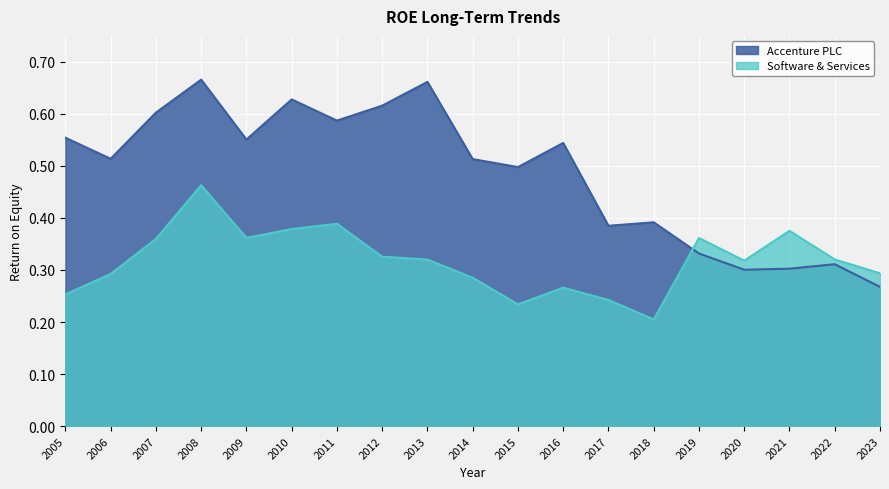

In Software & Services, how many points are higher than both neighbors (excluding endpoints)?

5